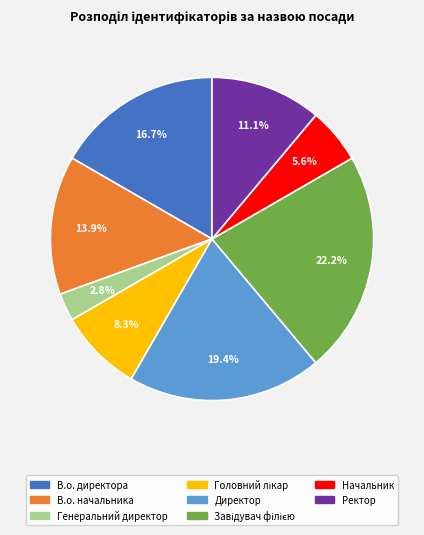

True or false: В.о. начальника accounts for 7% of the total.

False